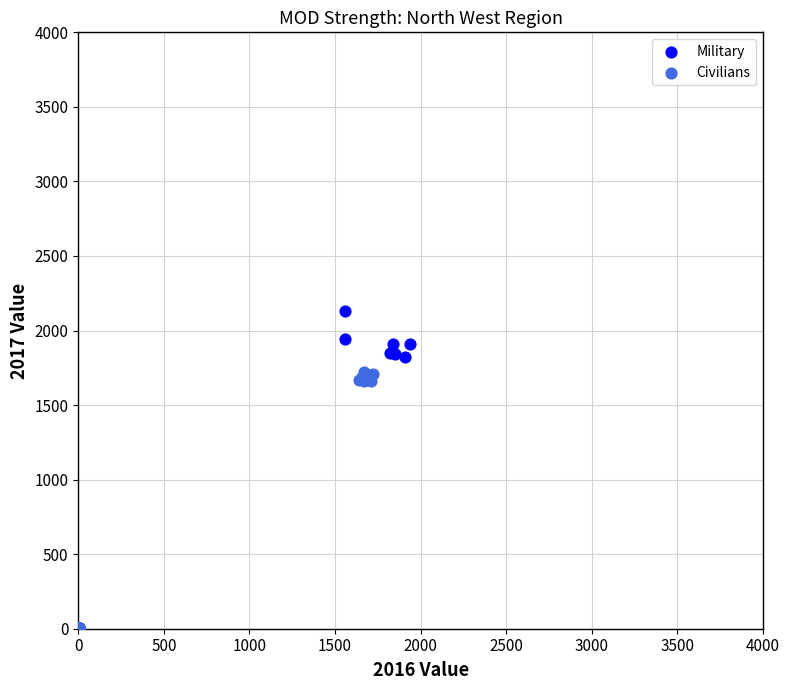

Which series has the largest Y range (max minus min)?

Military